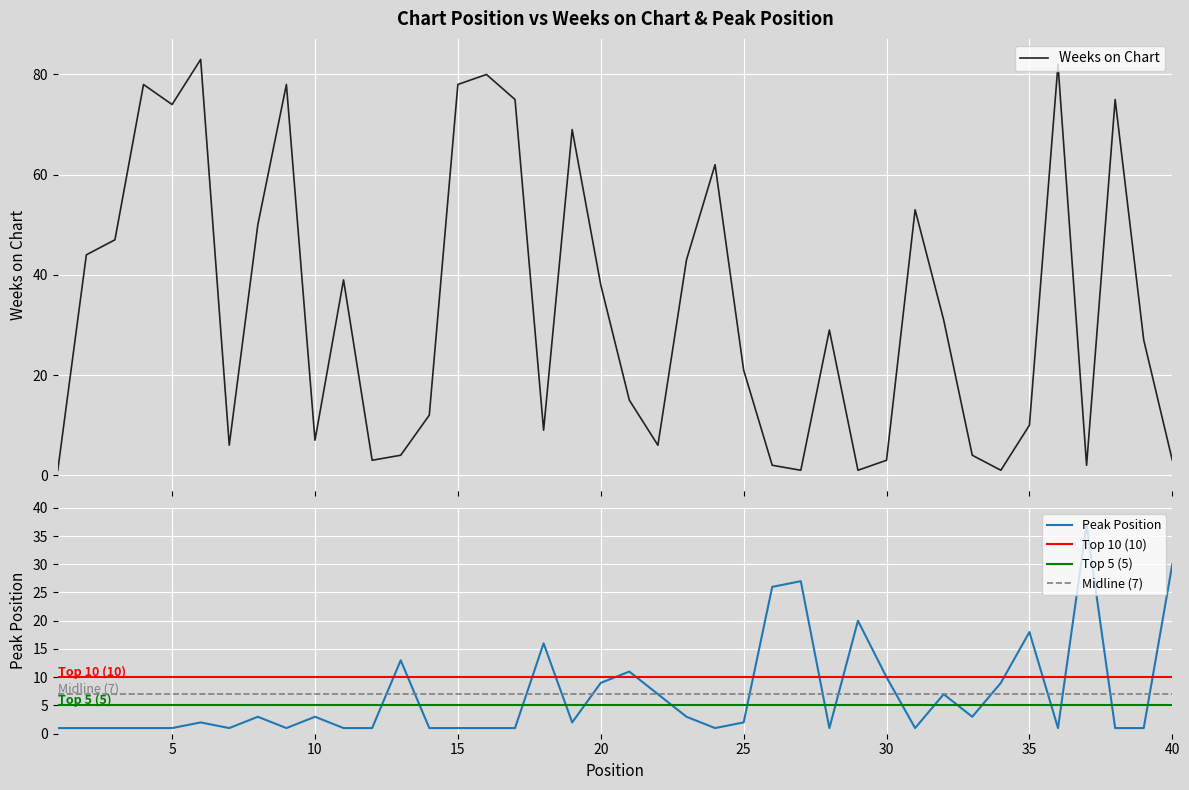

Where do Weeks on Chart and Peak Position first cross each other?

12 and 13